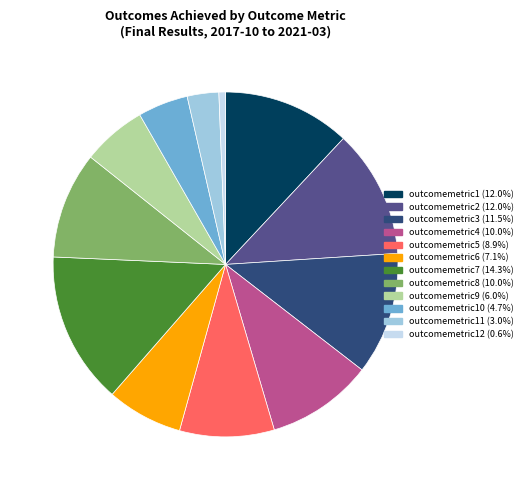

Do outcomemetric1 (12.0%) and outcomemetric4 (10.0%) together represent more than half of the pie?

No